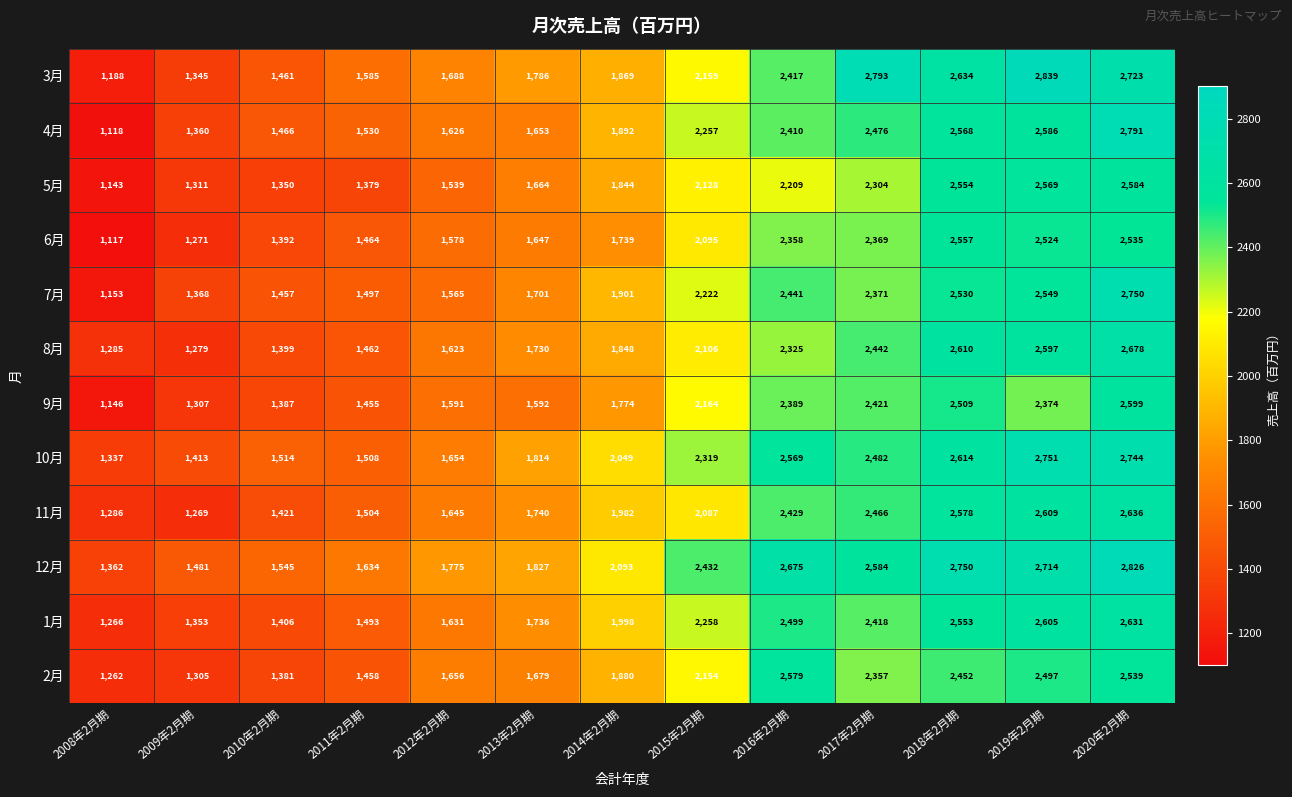

What is the difference between the highest and lowest values at 2016年2月期?

466